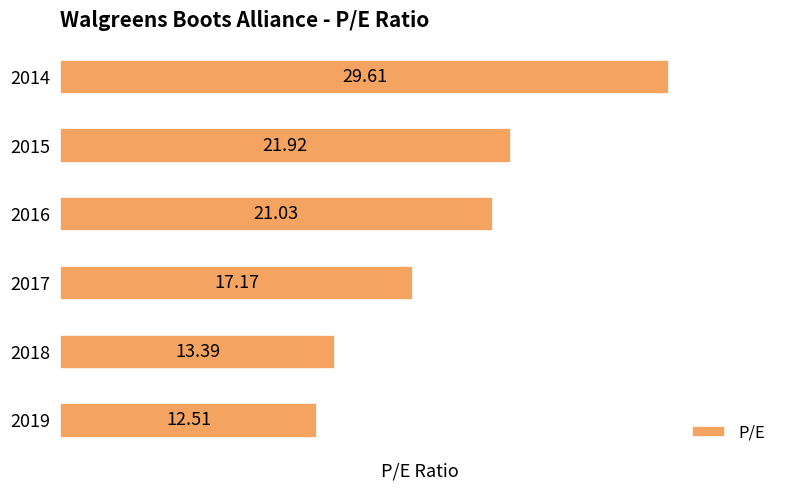

List the labels in order of value, smallest first.

2019, 2018, 2017, 2016, 2015, 2014